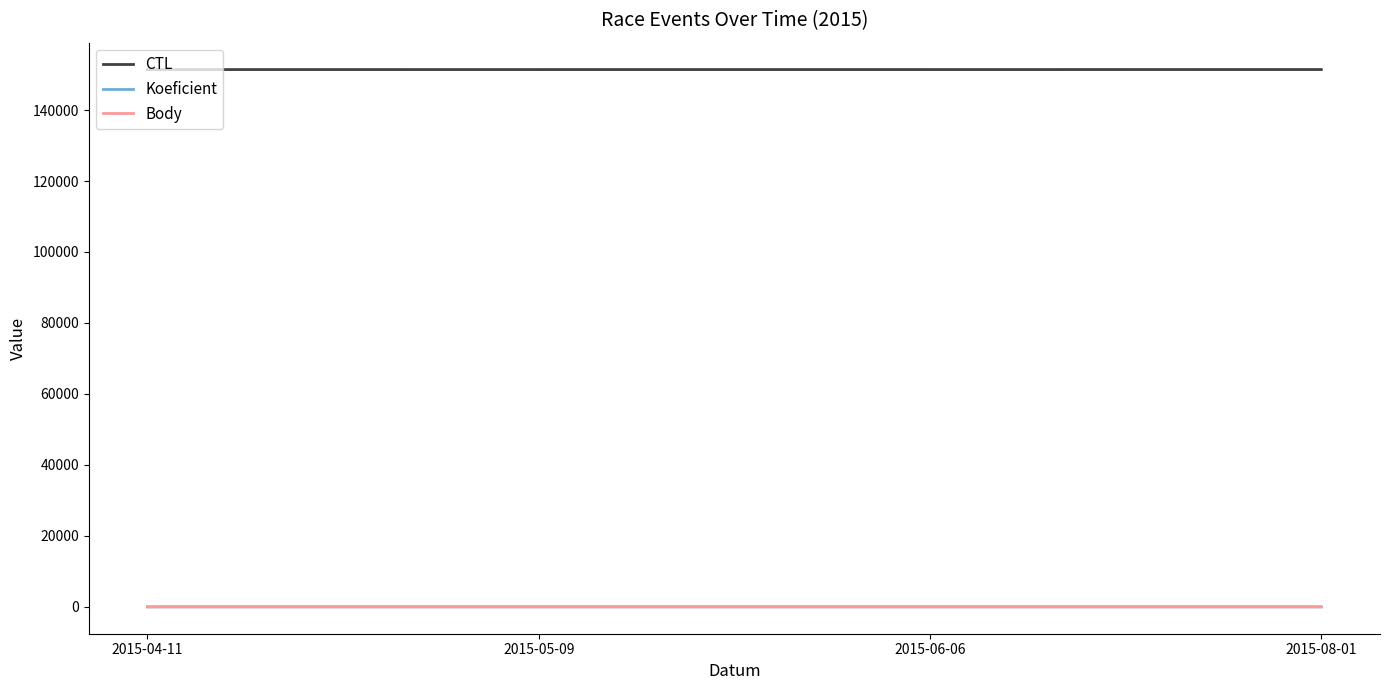

What is the minimum value shown in the chart?

1.0